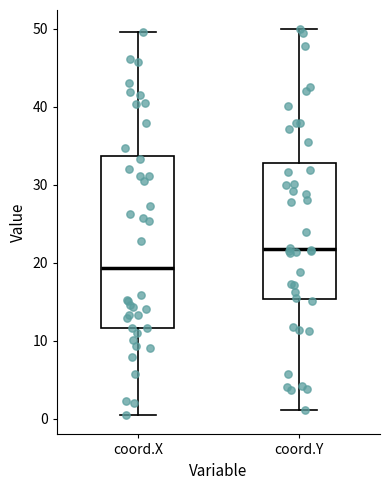

Reading left to right, read every box against the y-axis: the position of its median line, the range the box covers, and the ends of its whiskers. The values are not printed on the chart, so give them approximately, as read against the axis.

coord.X: median 19, box 12 to 34, whiskers 0 to 50
coord.Y: median 22, box 15 to 33, whiskers 1 to 50